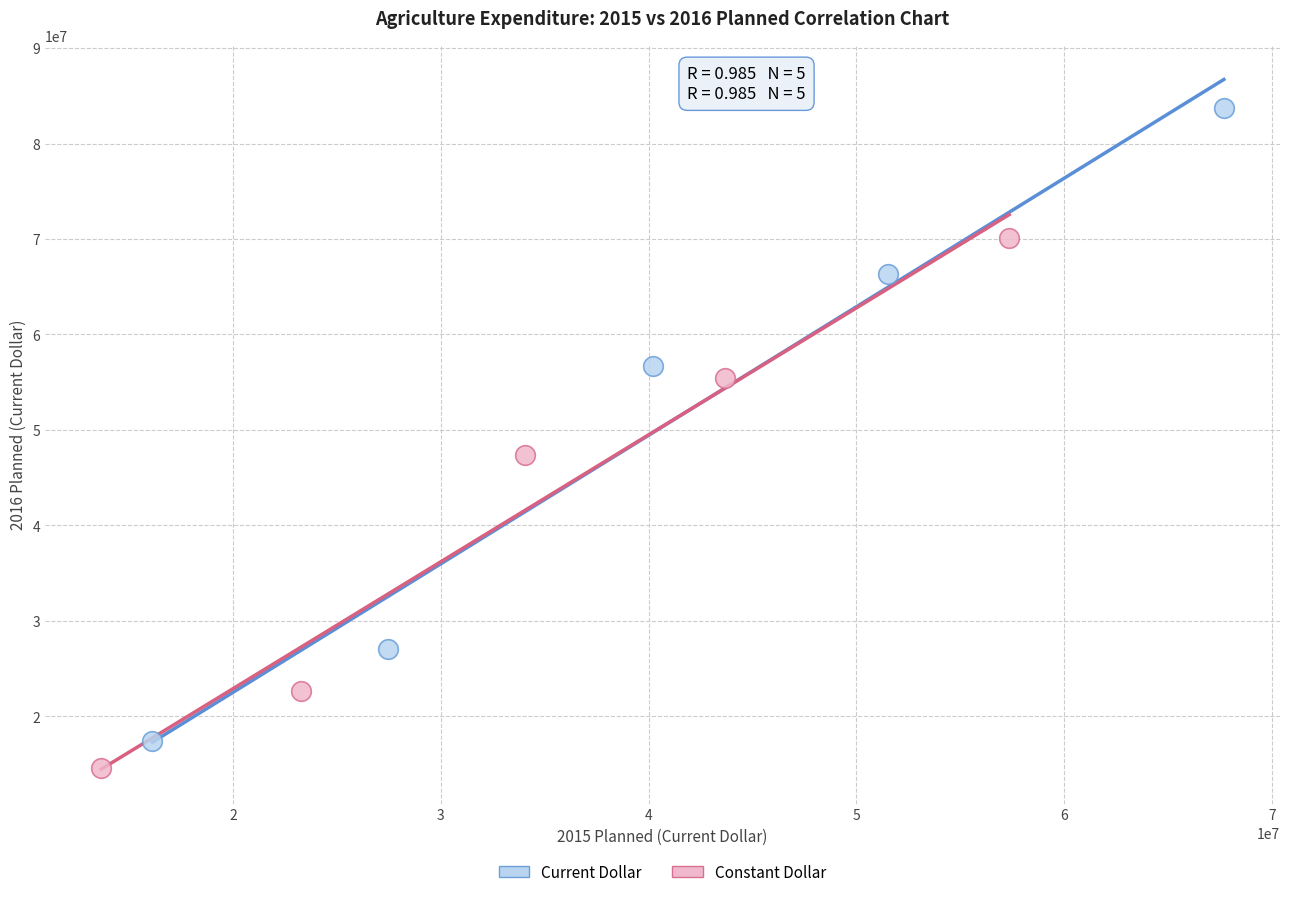

Which series has the largest Y range (max minus min)?

Current Dollar